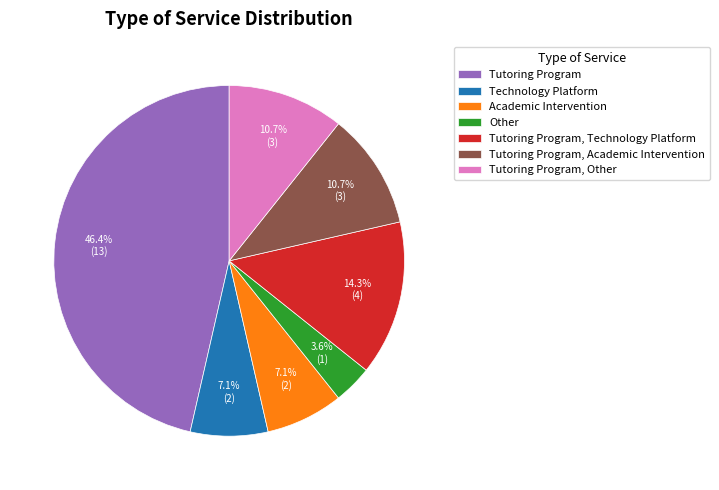

What percentage do Academic Intervention and Other together represent?

10.7%